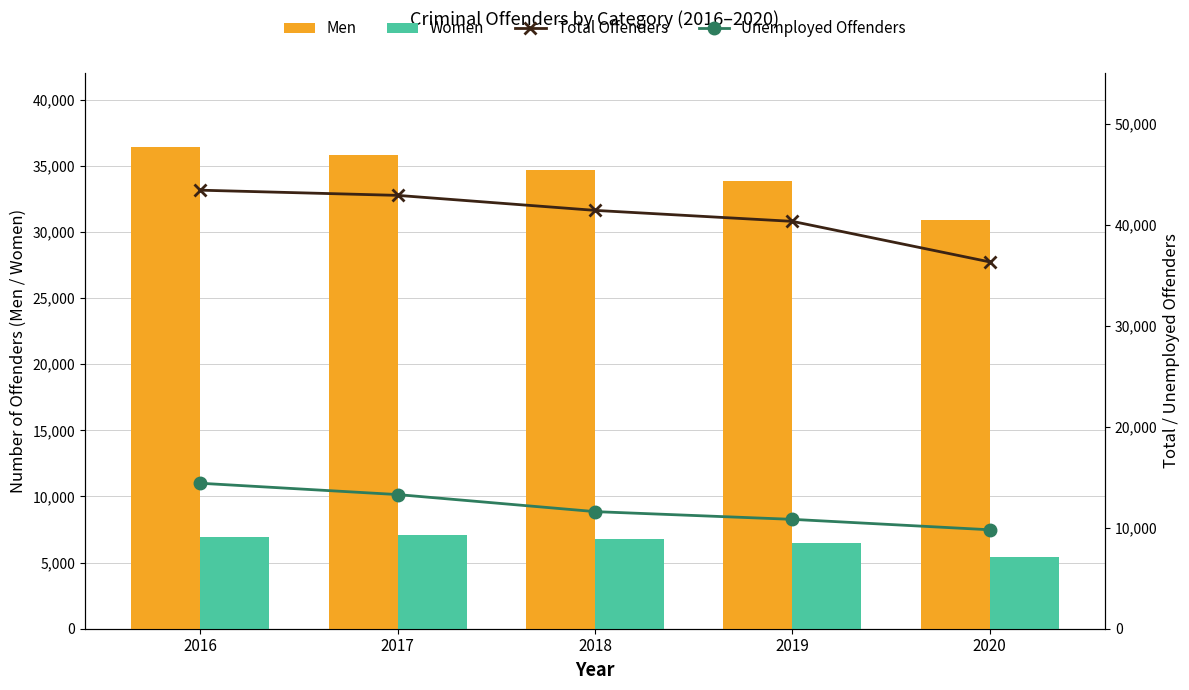

How many series are shown in this chart?

4